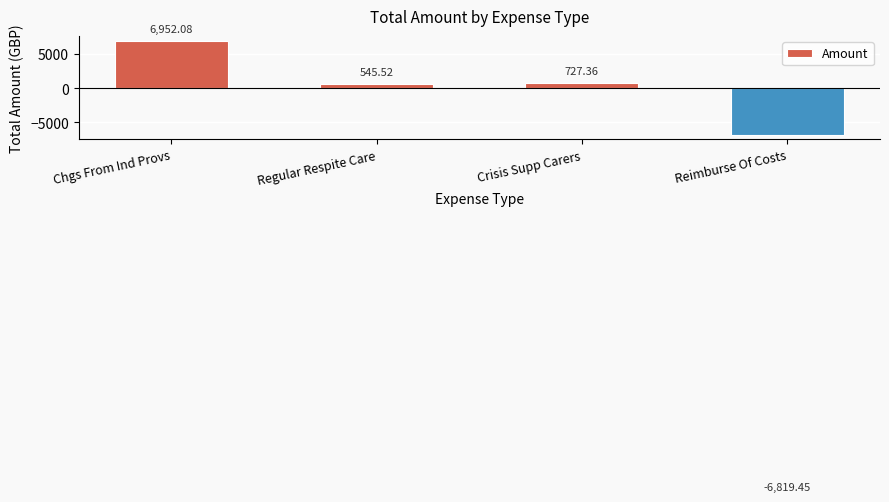

What is the label of the 1st bar from the right?

Reimburse Of Costs